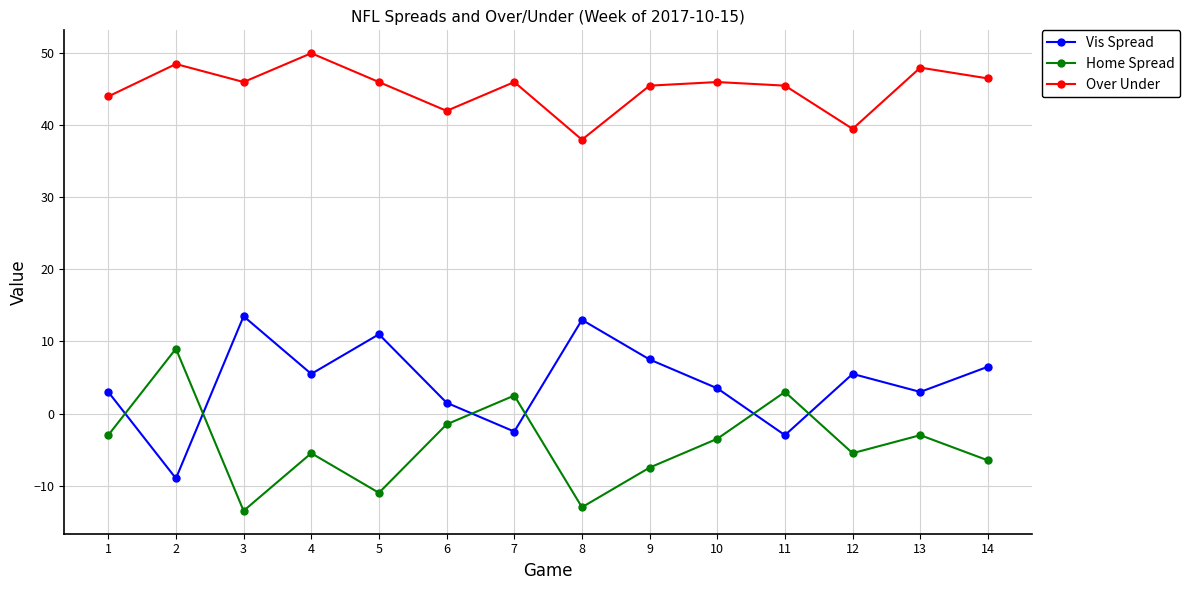

The value of Vis Spread at 10 is 1.4. True or false?

False